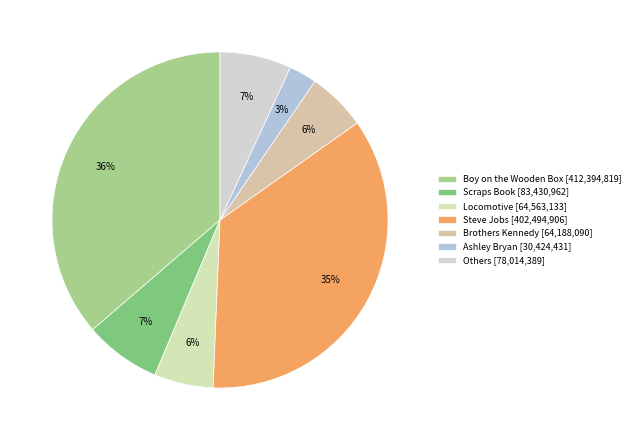

How many segments does this pie chart have?

7